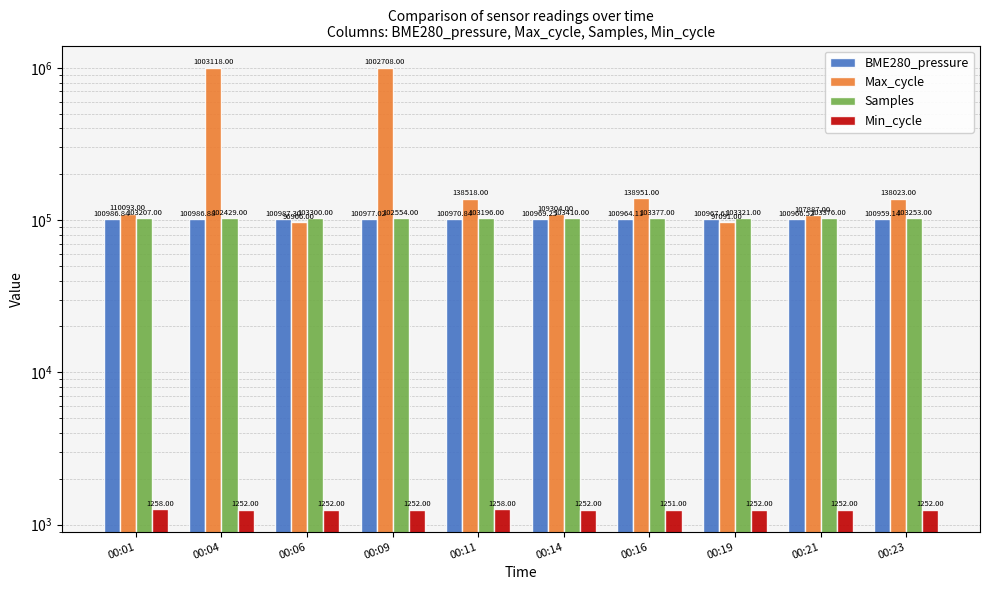

Between 00:01 and 00:19, which series saw the biggest shift?

Max_cycle